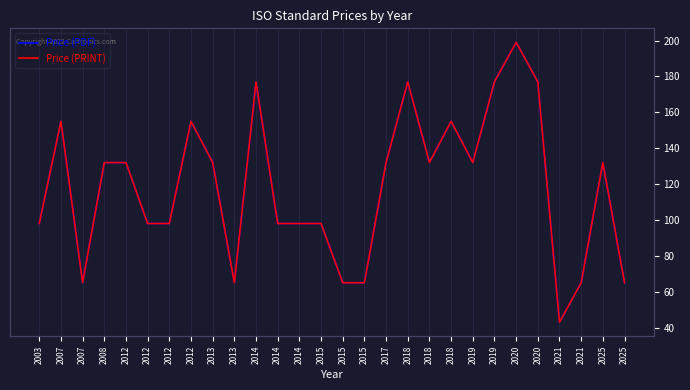

True or false: Price (PDF) has more than 1 interior local peaks.

True